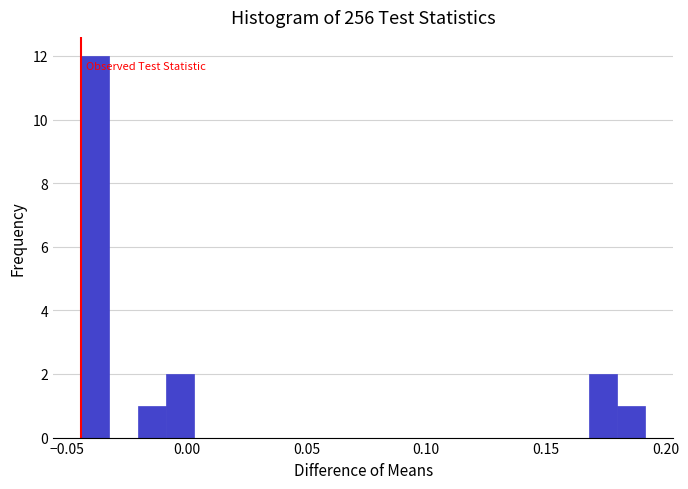

Read against the x-axis, roughly where is the centre of the tallest bar?

-0.040